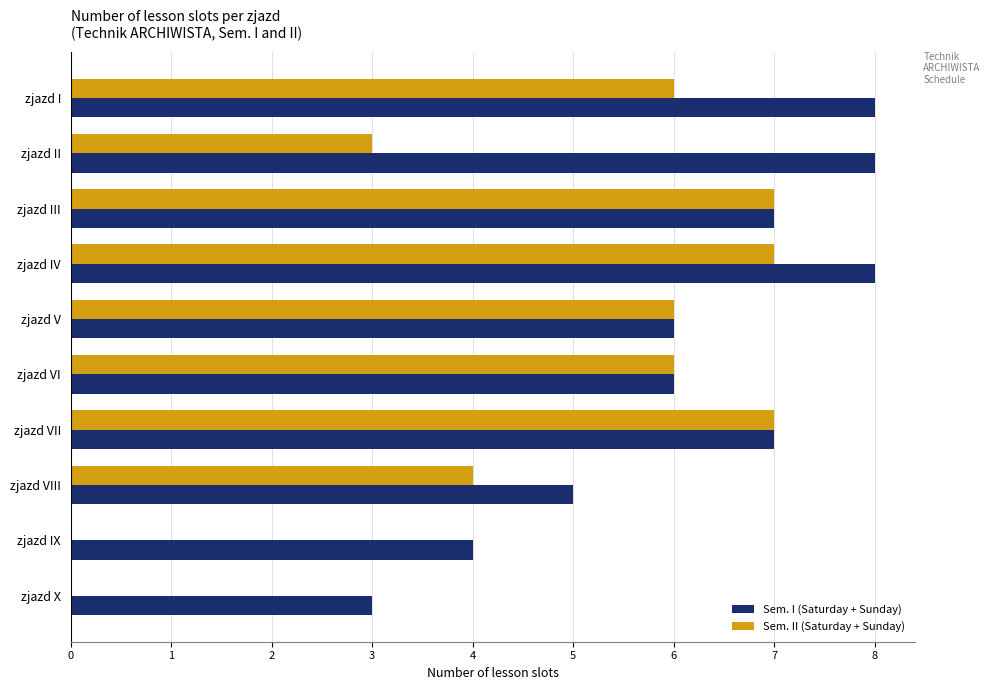

What is the greatest value displayed?

8